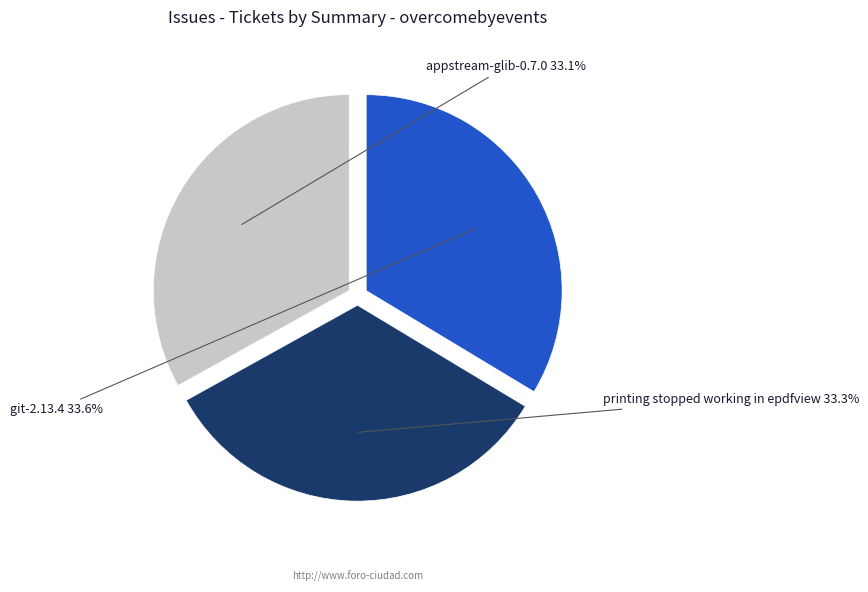

What percentage is NOT represented by git-2.13.4?

66.4%